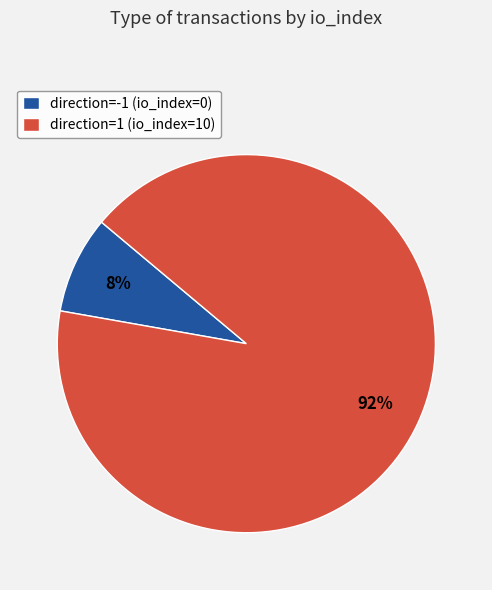

To the nearest percent, what is the average slice percentage?

50%